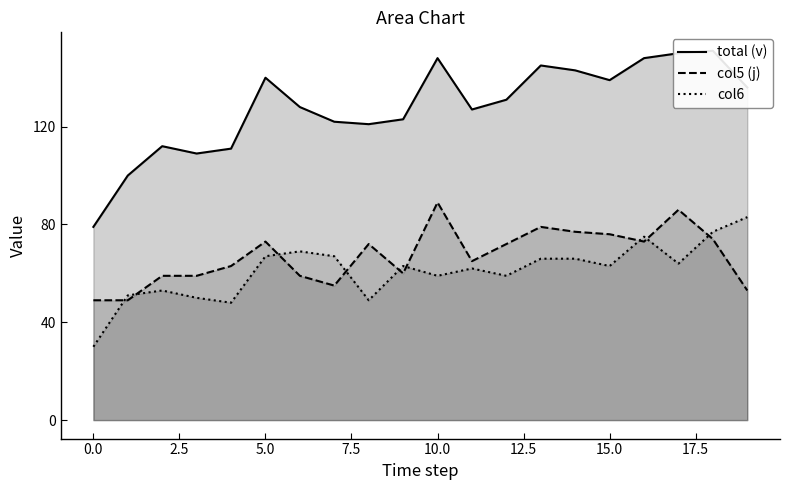

How many series are shown in this chart?

3